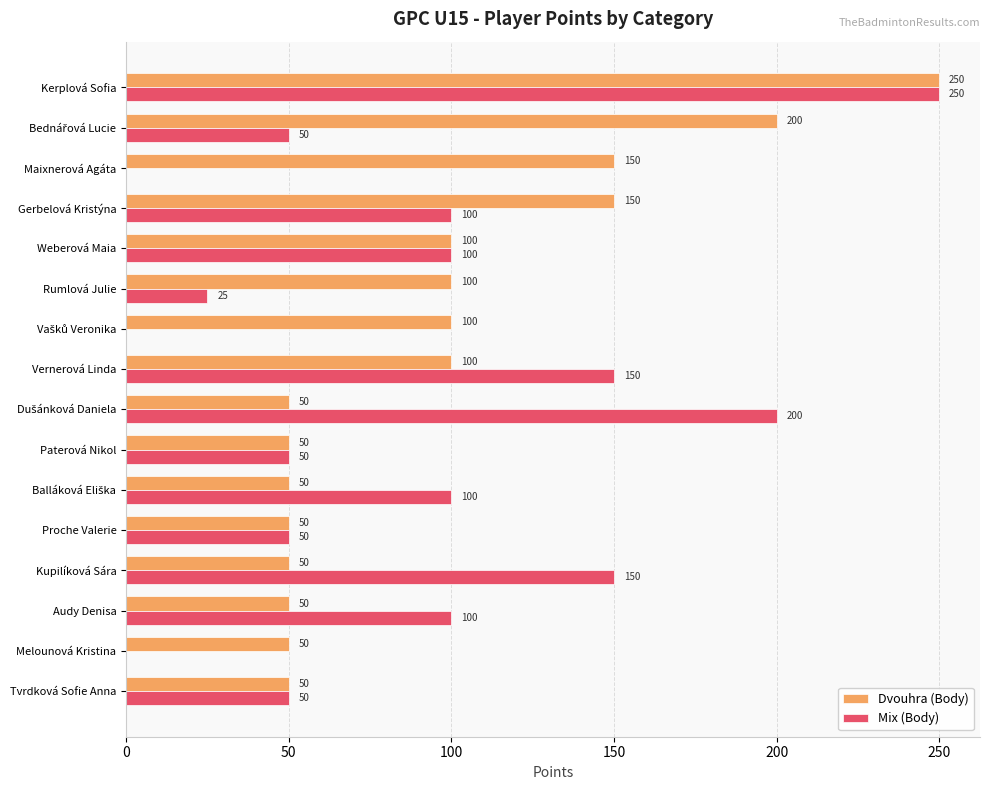

Is it true that Mix (Body) equals 0 at Maixnerová Agáta?

True